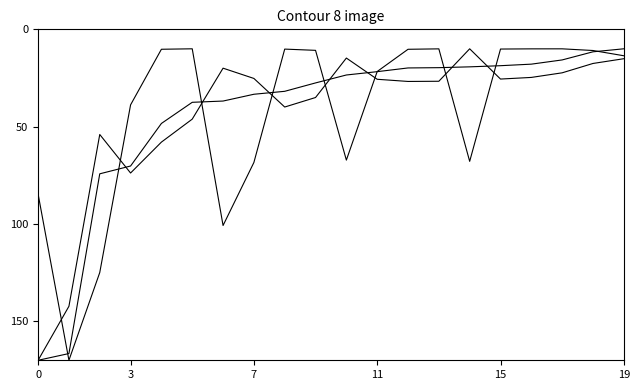

How many lines are shown in the chart?

3